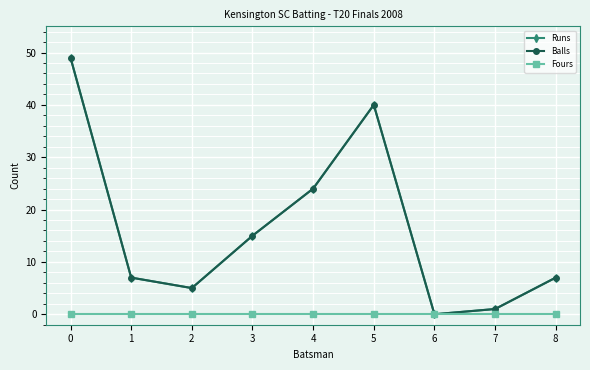

Rank the categories by Balls value from lowest to highest.

6, 7, 2, 1, 8, 3, 4, 5, 0